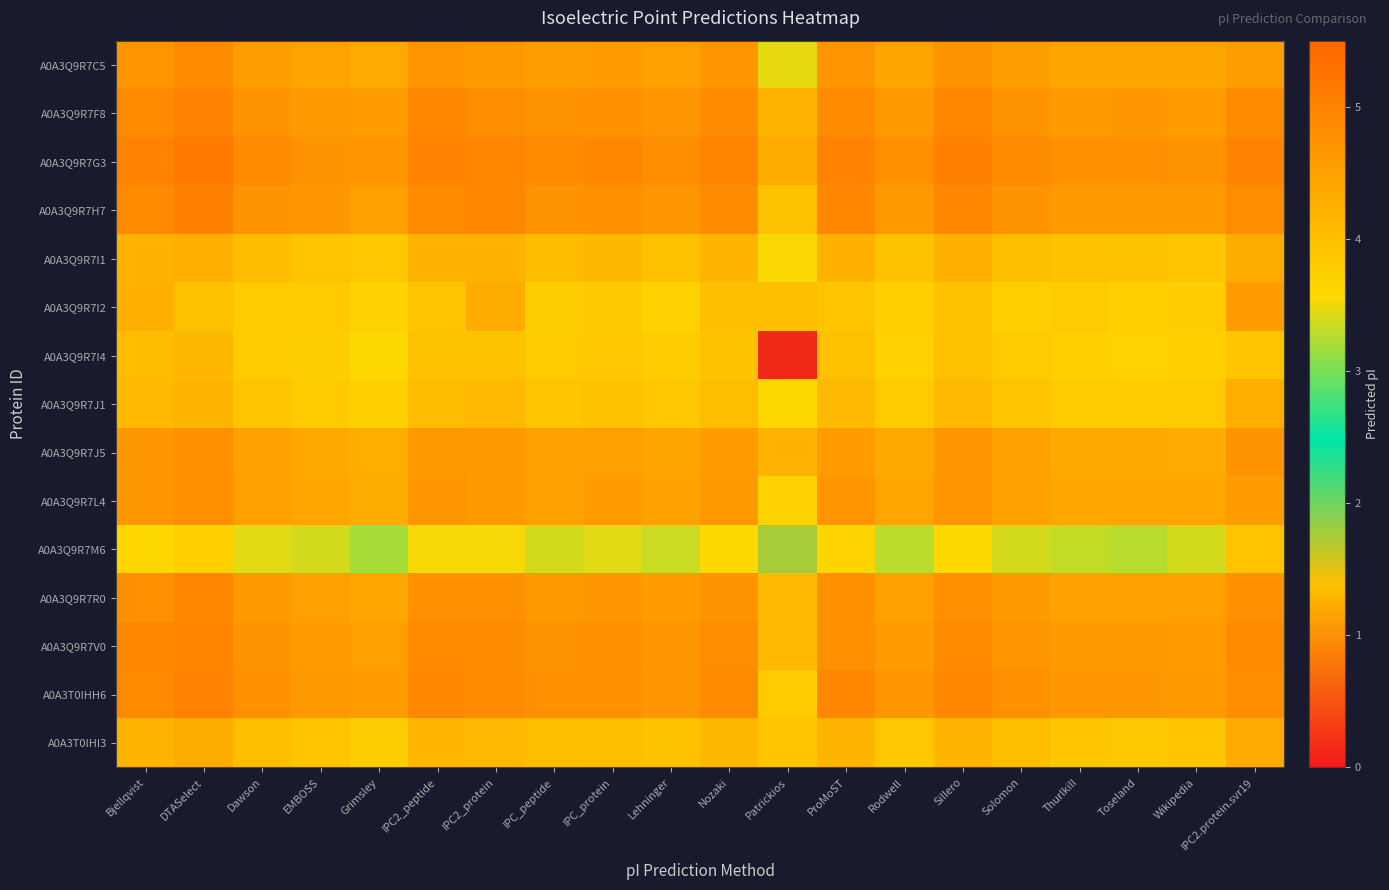

Rank the series by their maximum value, from highest to lowest.

A0A3Q9R7G3, A0A3Q9R7H7, A0A3T0IHH6, A0A3Q9R7F8, A0A3Q9R7V0, A0A3Q9R7R0, A0A3Q9R7C5, A0A3Q9R7L4, A0A3Q9R7J5, A0A3Q9R7I2, A0A3T0IHI3, A0A3Q9R7I1, A0A3Q9R7J1, A0A3Q9R7I4, A0A3Q9R7M6